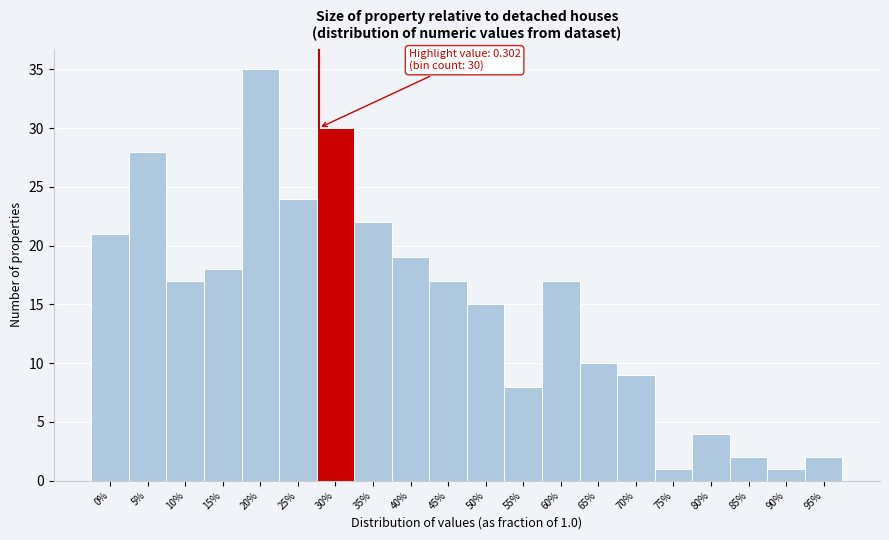

Reading right to left, list all the values displayed in this chart.

95%=2	90%=1	85%=2	80%=4	75%=1	70%=9	65%=10	60%=17	55%=8	50%=15	45%=17	40%=19	35%=22	30%=30	25%=24	20%=35	15%=18	10%=17	5%=28	0%=21